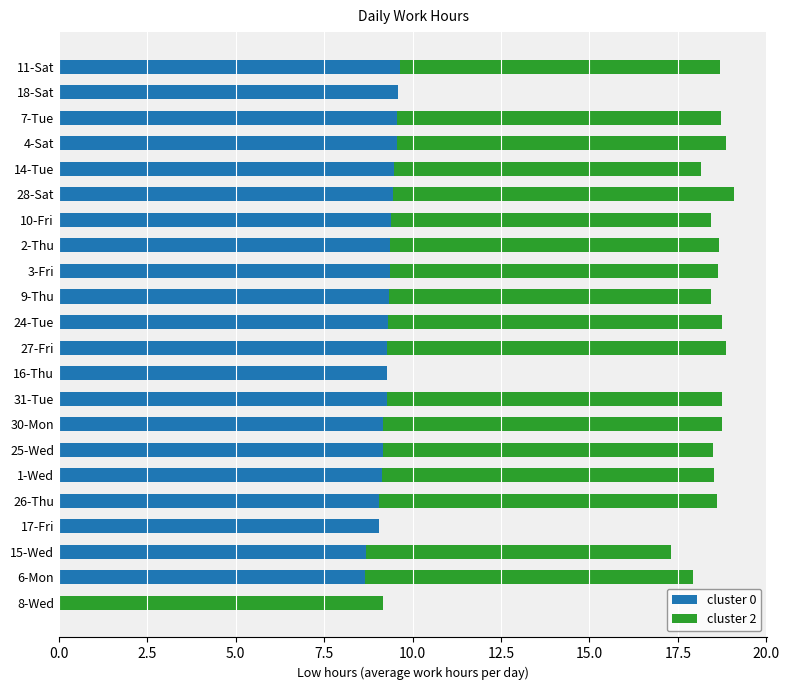

True or false: cluster 0 has a value of 9.1 at 26-Thu.

True